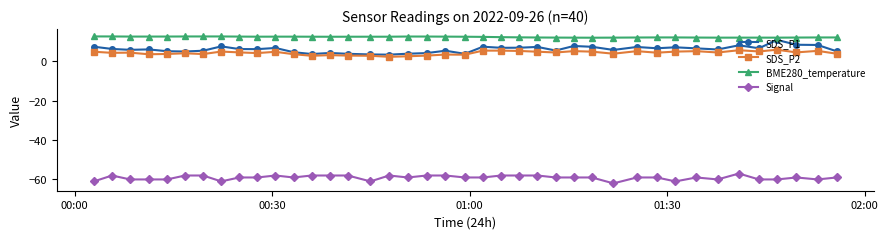

True or false: SDS_P2 has more than 0 interior local peaks.

True